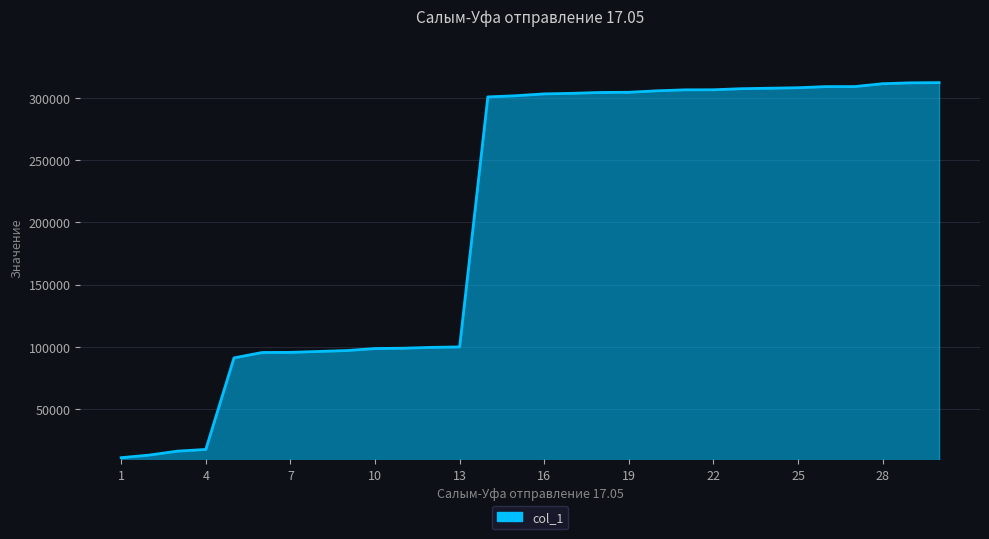

What is the difference between the maximum and minimum values?

300890